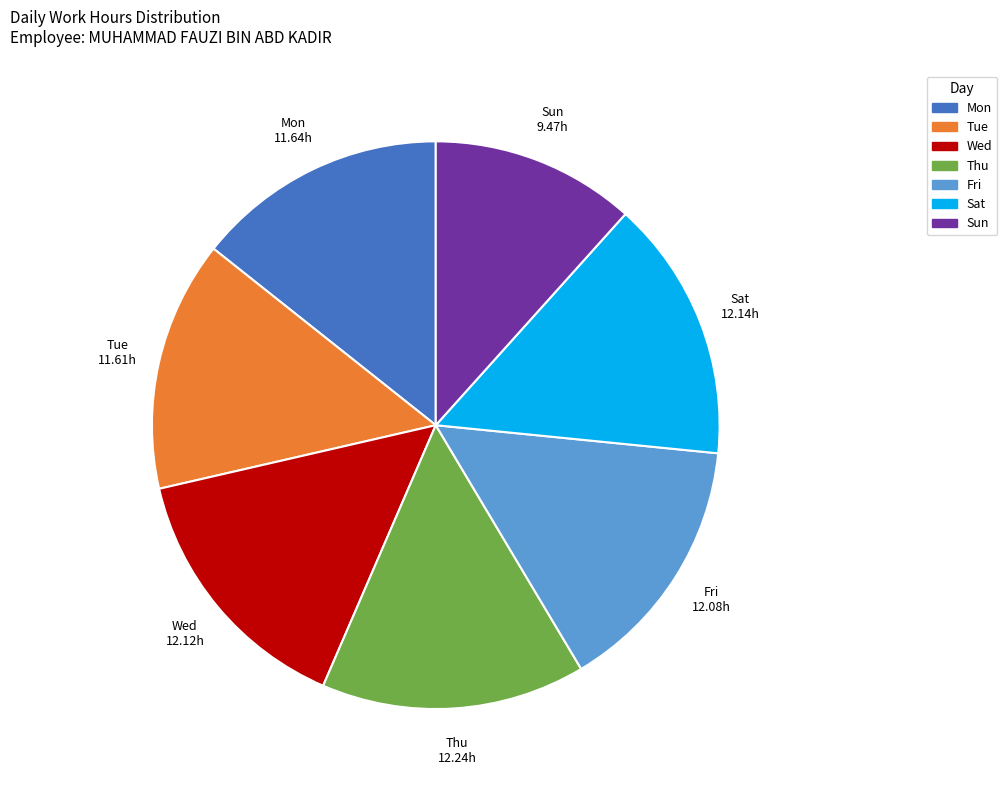

Does any single category account for the majority?

No